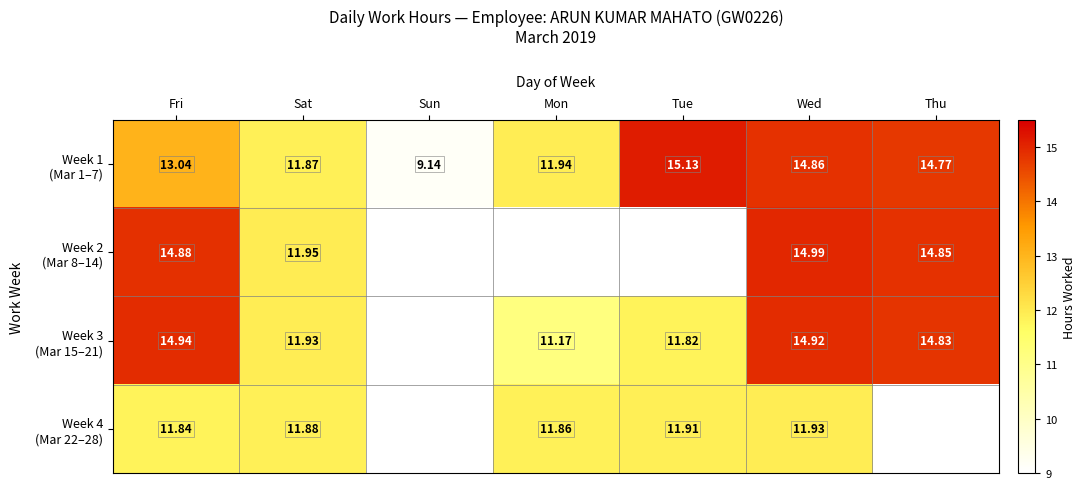

What is the maximum value for Week 1 (Mar 1–7)?

15.1